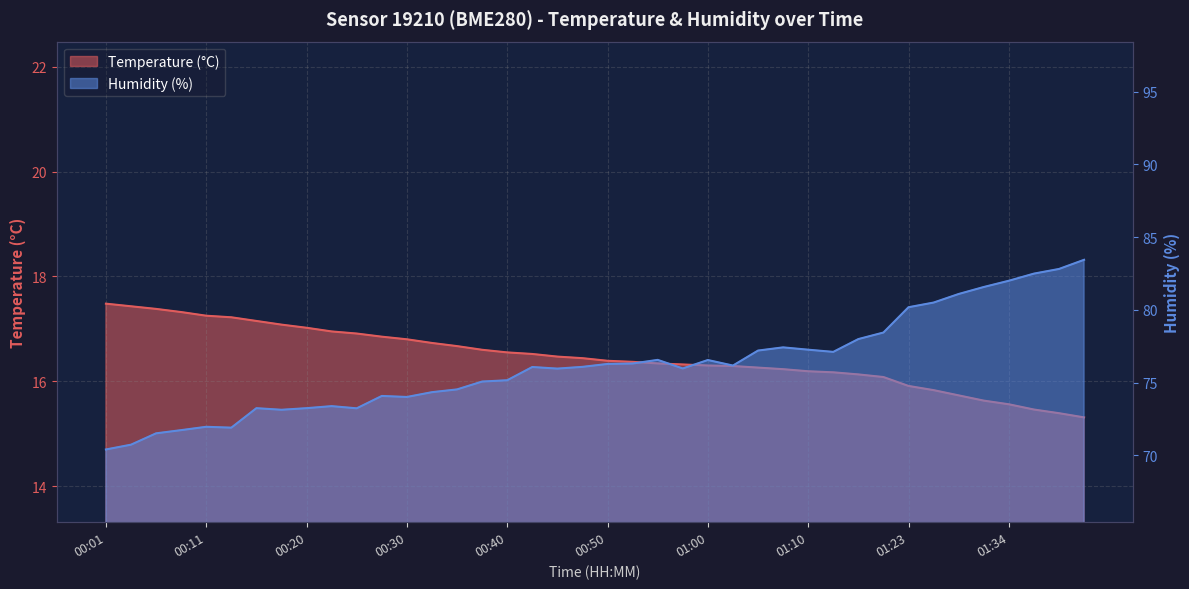

How many values in the temperature series are below 16?

8